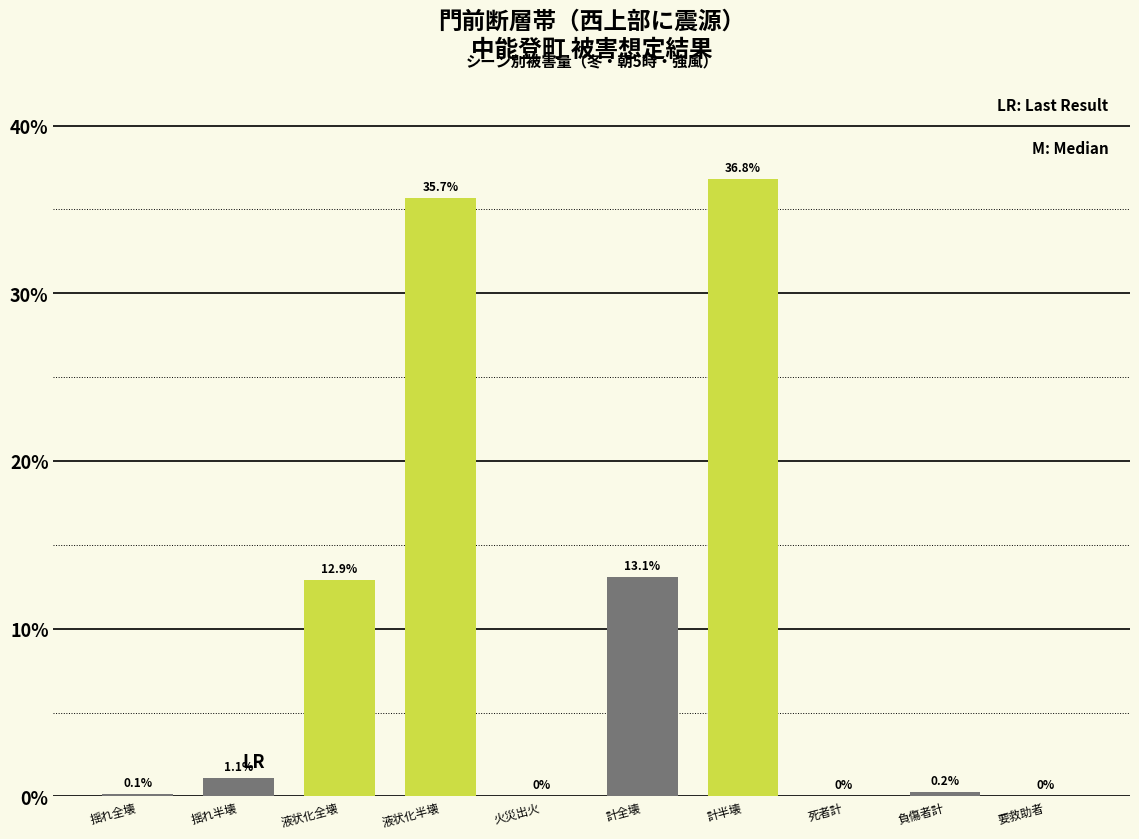

Which label corresponds to the largest value in the chart?

計半壊